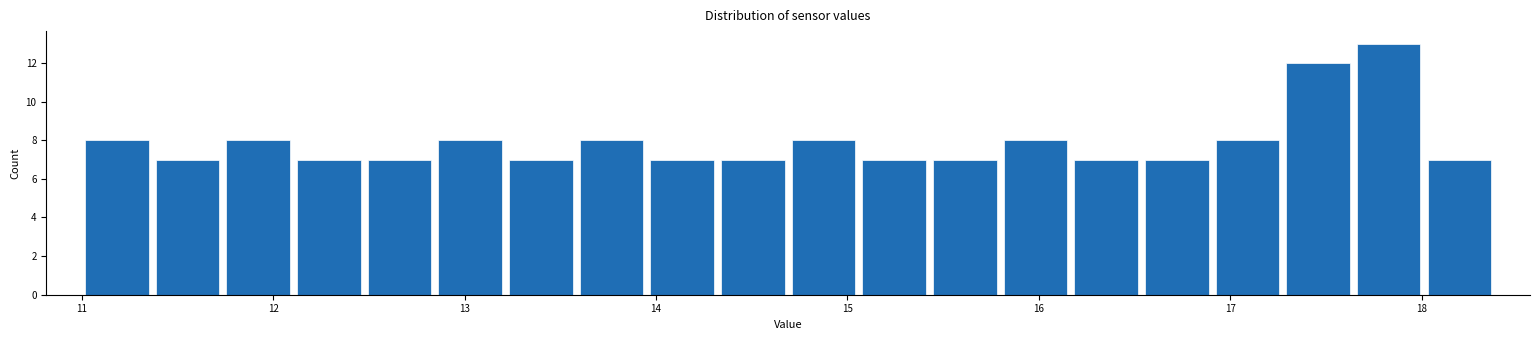

Read against the x-axis, roughly where is the centre of the tallest bar?

17.8